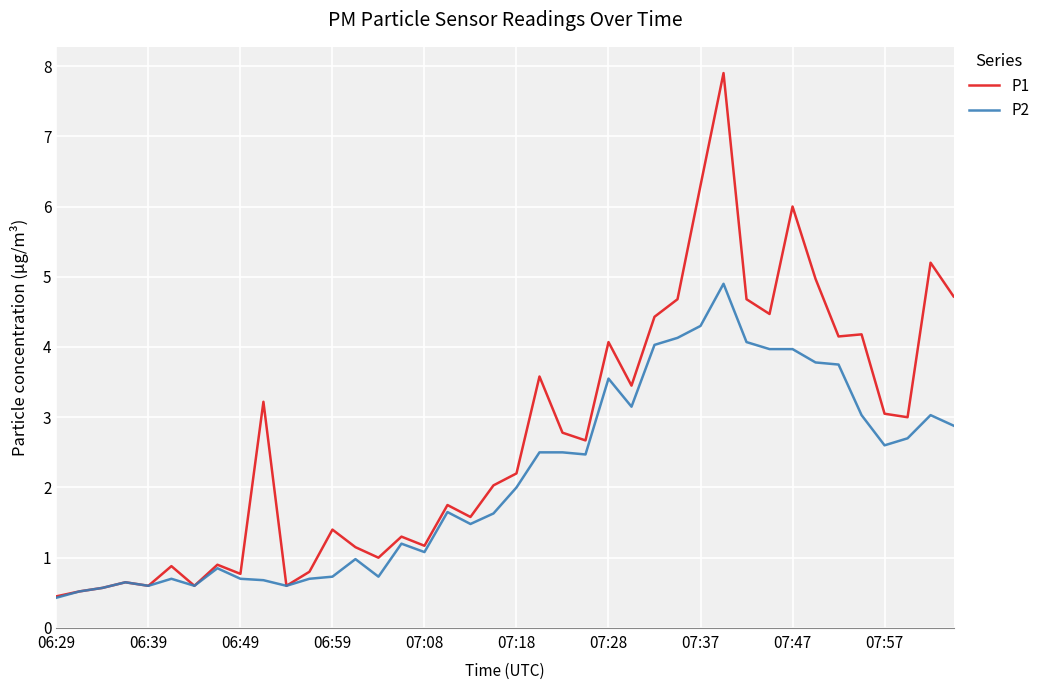

Which series has the largest total across all categories?

P1